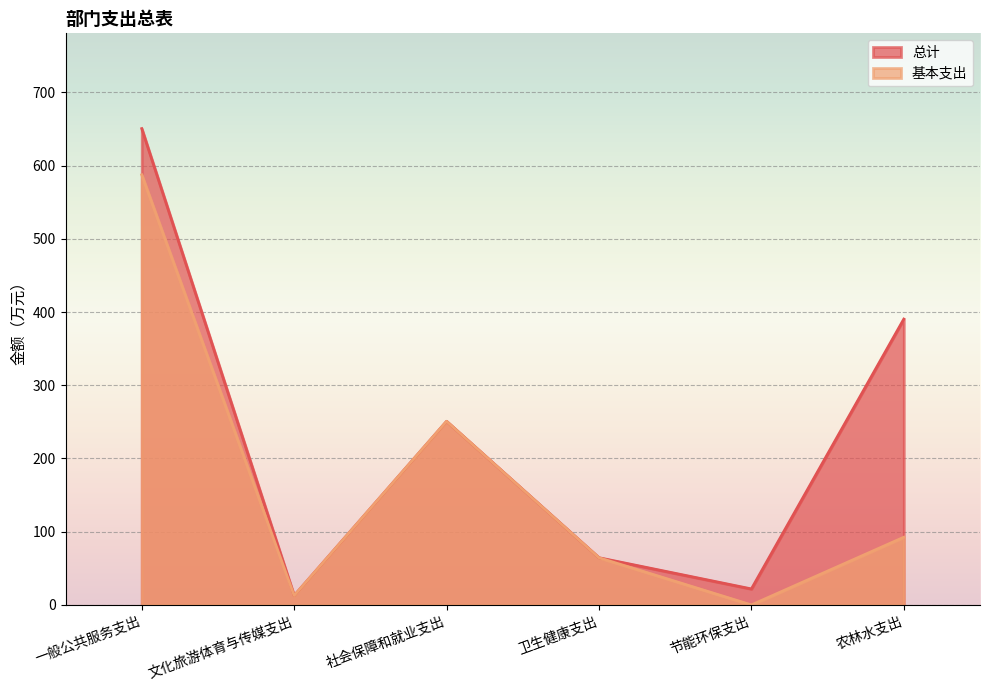

Reading right to left, extract all data points from this chart.

总计: 农林水支出=390.3	节能环保支出=21.9	卫生健康支出=64.5	社会保障和就业支出=250.8	文化旅游体育与传媒支出=12.8	一般公共服务支出=650.5
基本支出: 农林水支出=92.5	节能环保支出=0.0	卫生健康支出=64.5	社会保障和就业支出=250.8	文化旅游体育与传媒支出=12.8	一般公共服务支出=587.4